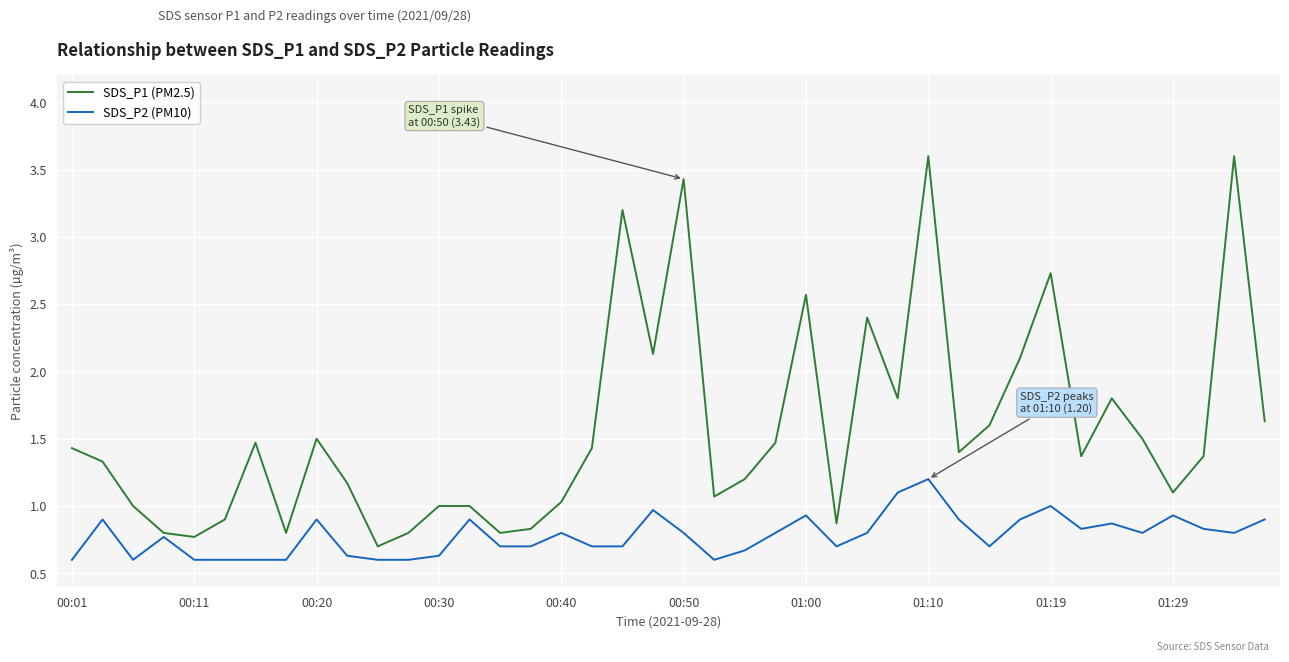

True or false: SDS_P1 (PM2.5) has more than 2 interior local peaks.

True